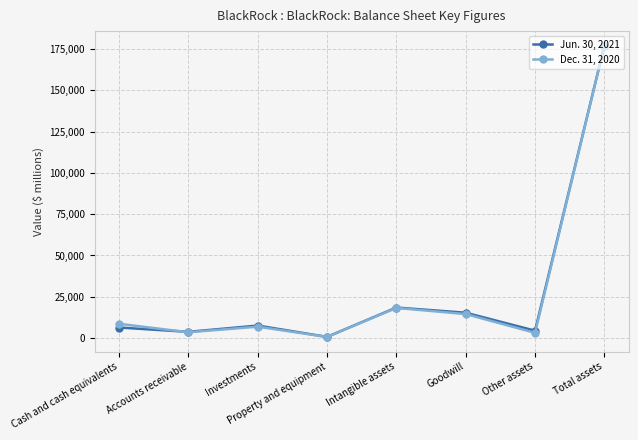

The Jun. 30, 2021 series shows 87542 at Total assets. True or false?

False